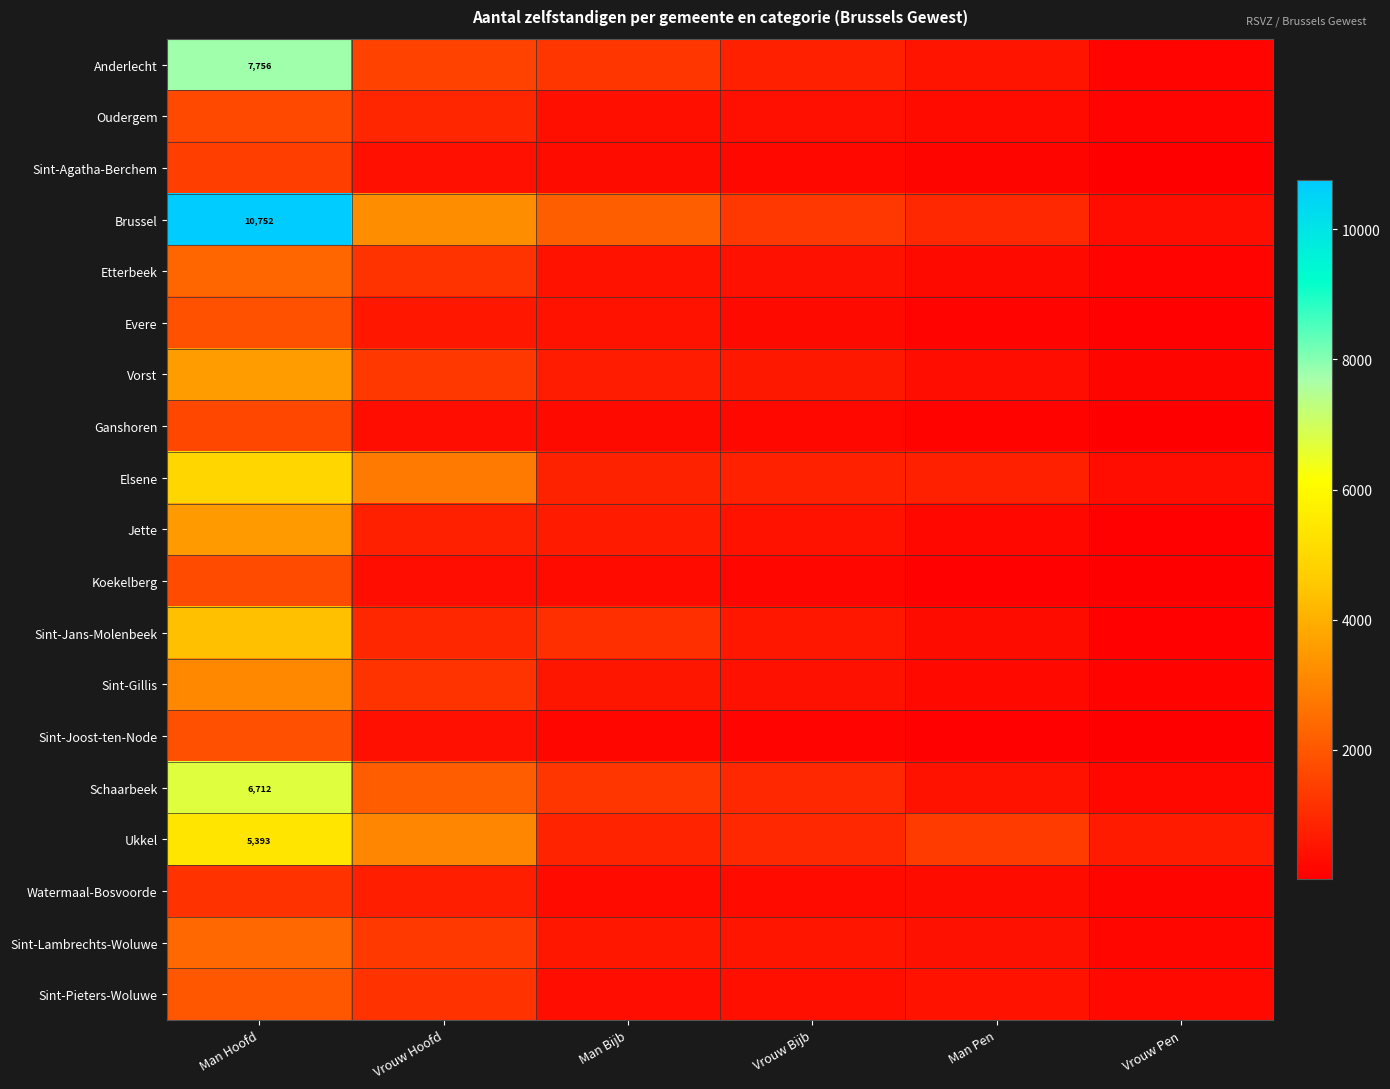

At Vrouw Pen, list the series in order from smallest to largest.

Sint-Joost-ten-Node, Koekelberg, Sint-Agatha-Berchem, Ganshoren, Evere, Jette, Sint-Jans-Molenbeek, Sint-Gillis, Oudergem, Etterbeek, Anderlecht, Vorst, Watermaal-Bosvoorde, Sint-Lambrechts-Woluwe, Schaarbeek, Sint-Pieters-Woluwe, Brussel, Elsene, Ukkel